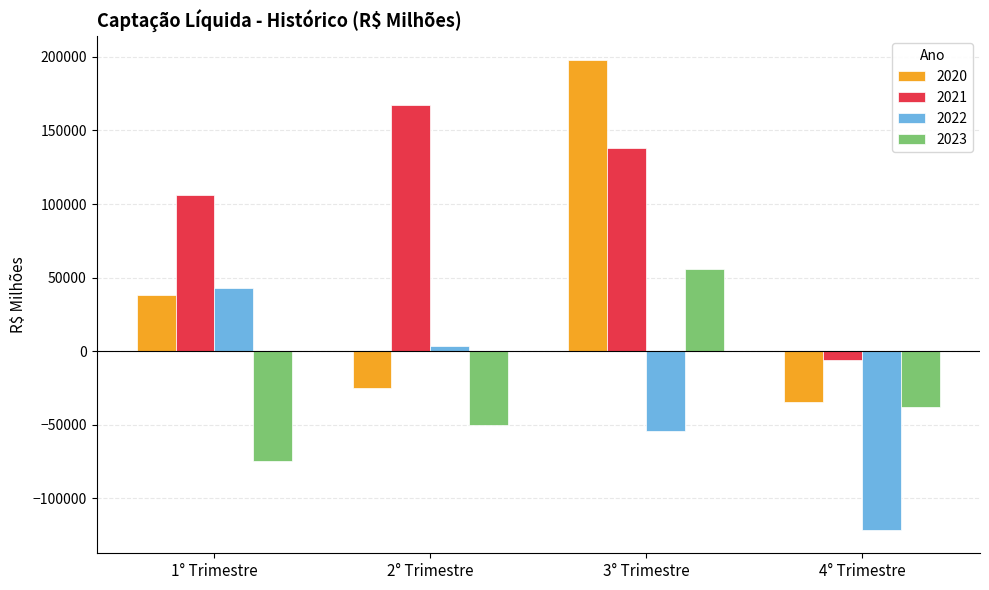

How many values in the 2021 series are below 137929?

2